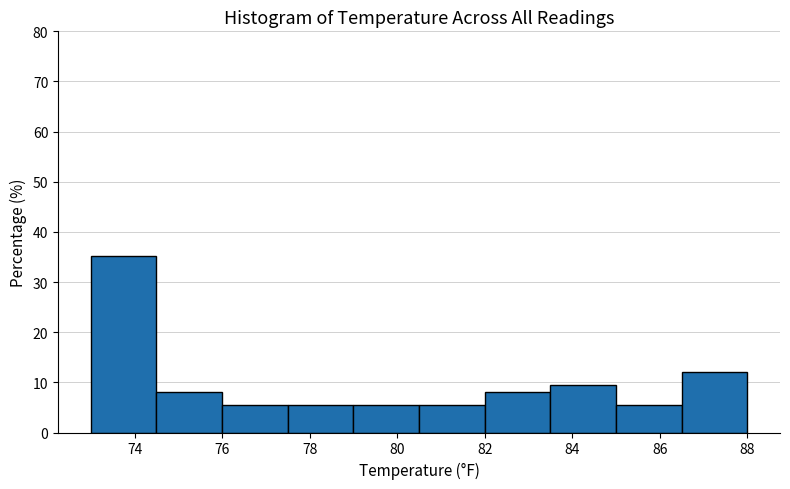

Reading left to right, list every bar in this chart as the range it spans on the x-axis followed by its height. Neither the bar edges nor the heights are printed on the chart, so give them approximately, as read against the axes.

73.0 to 74.5: 35
74.5 to 76.0: 8
76.0 to 77.5: 5
77.5 to 79.0: 5
79.0 to 80.5: 5
80.5 to 82.0: 5
82.0 to 83.5: 8
83.5 to 85.0: 9
85.0 to 86.5: 5
86.5 to 88.0: 12